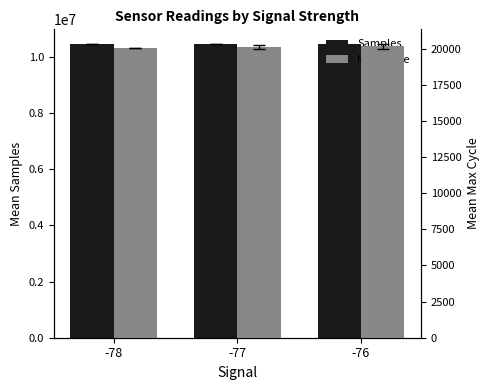

Does the chart contain stacked bars?

No